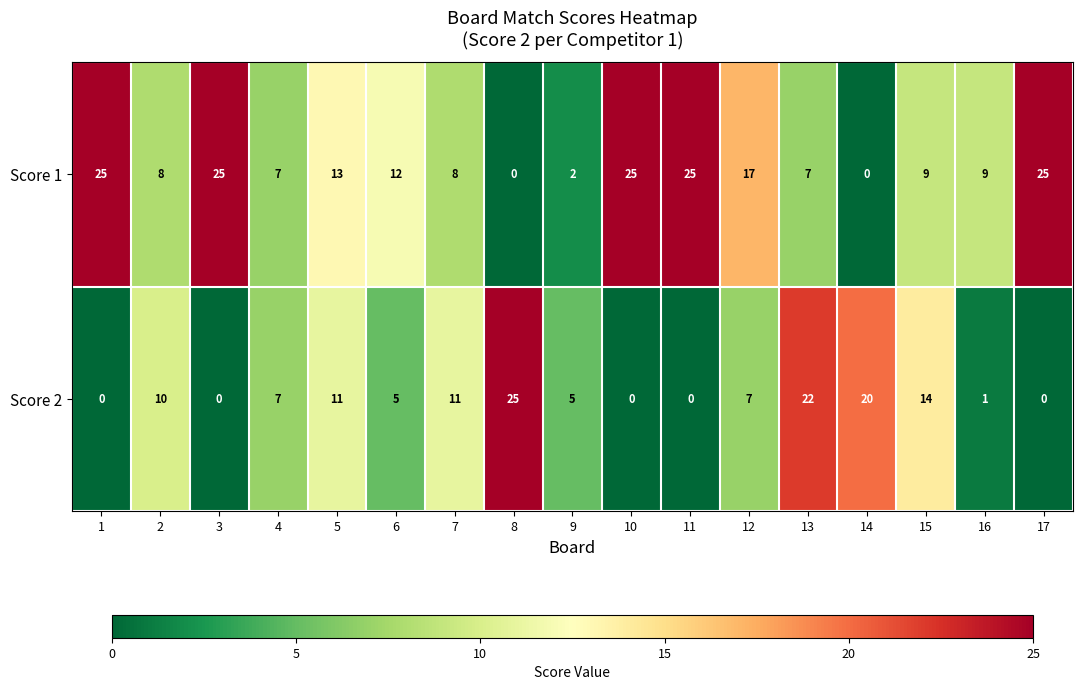

Count the number of categories in the chart.

17